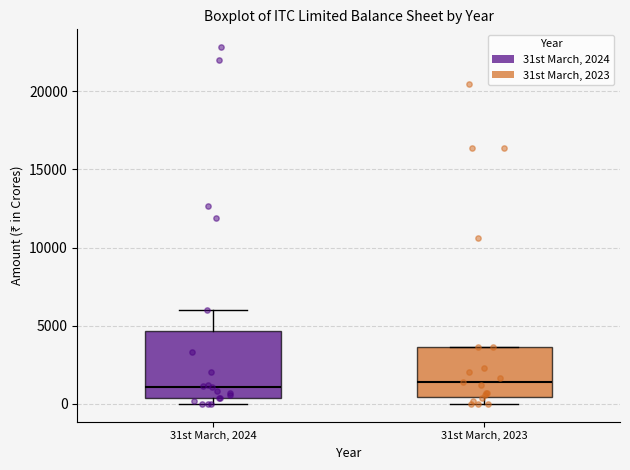

Where is the lower edge of the box for 31st March, 2024 on the y-axis? The values are not printed on the chart, so give them approximately, as read against the axis.

500